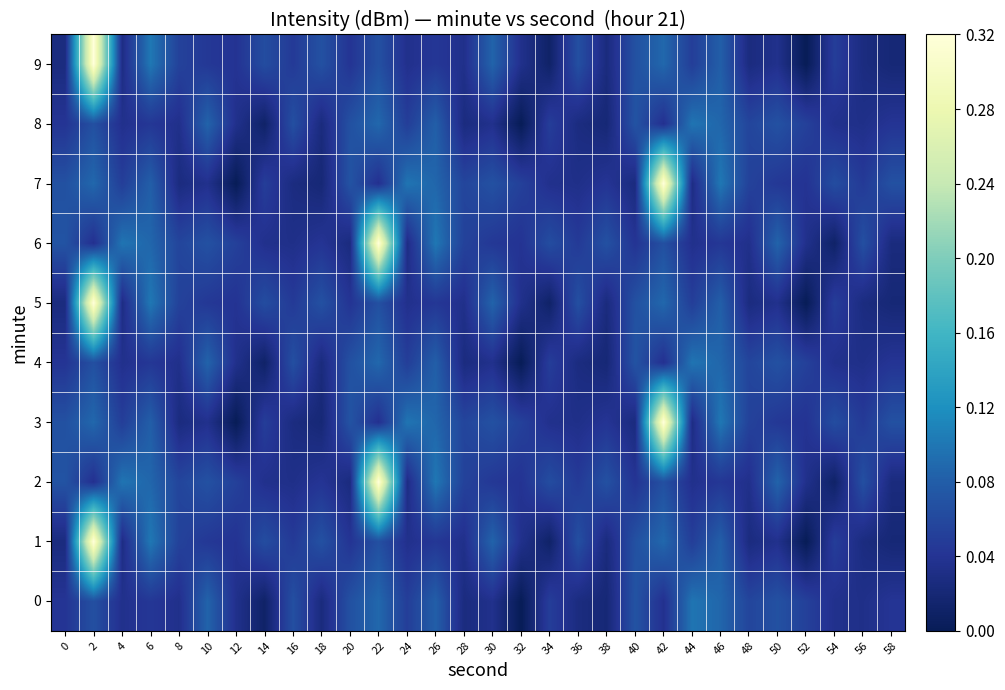

At which category does the chart reach its minimum across all series?

32